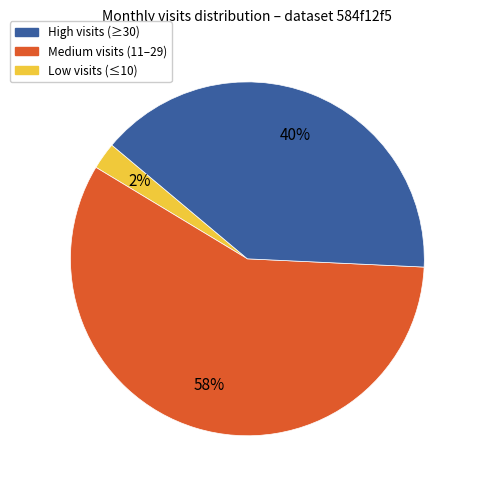

To the nearest percent, what is the average slice percentage?

33%